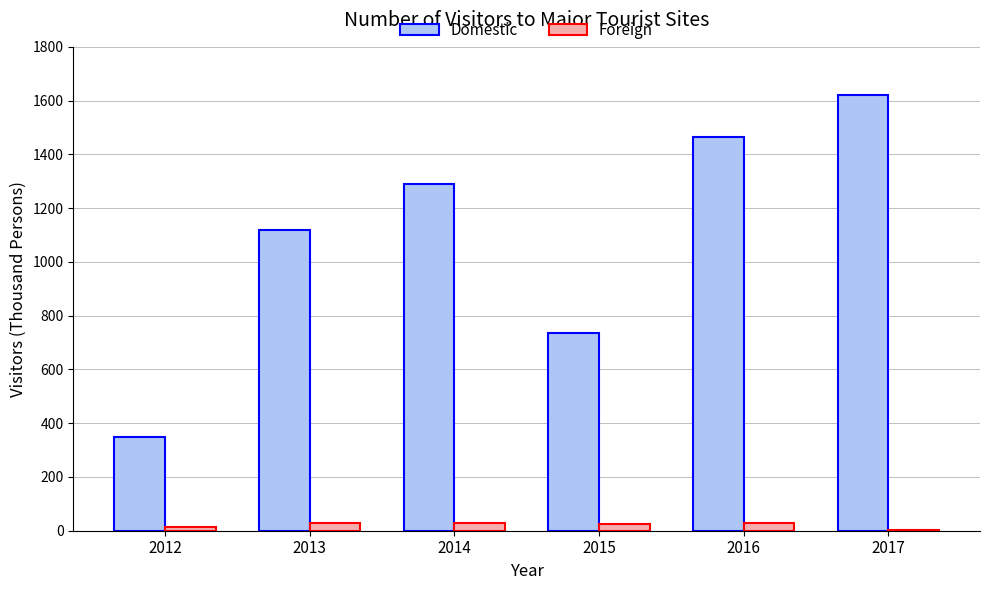

How many series are shown in this chart?

2